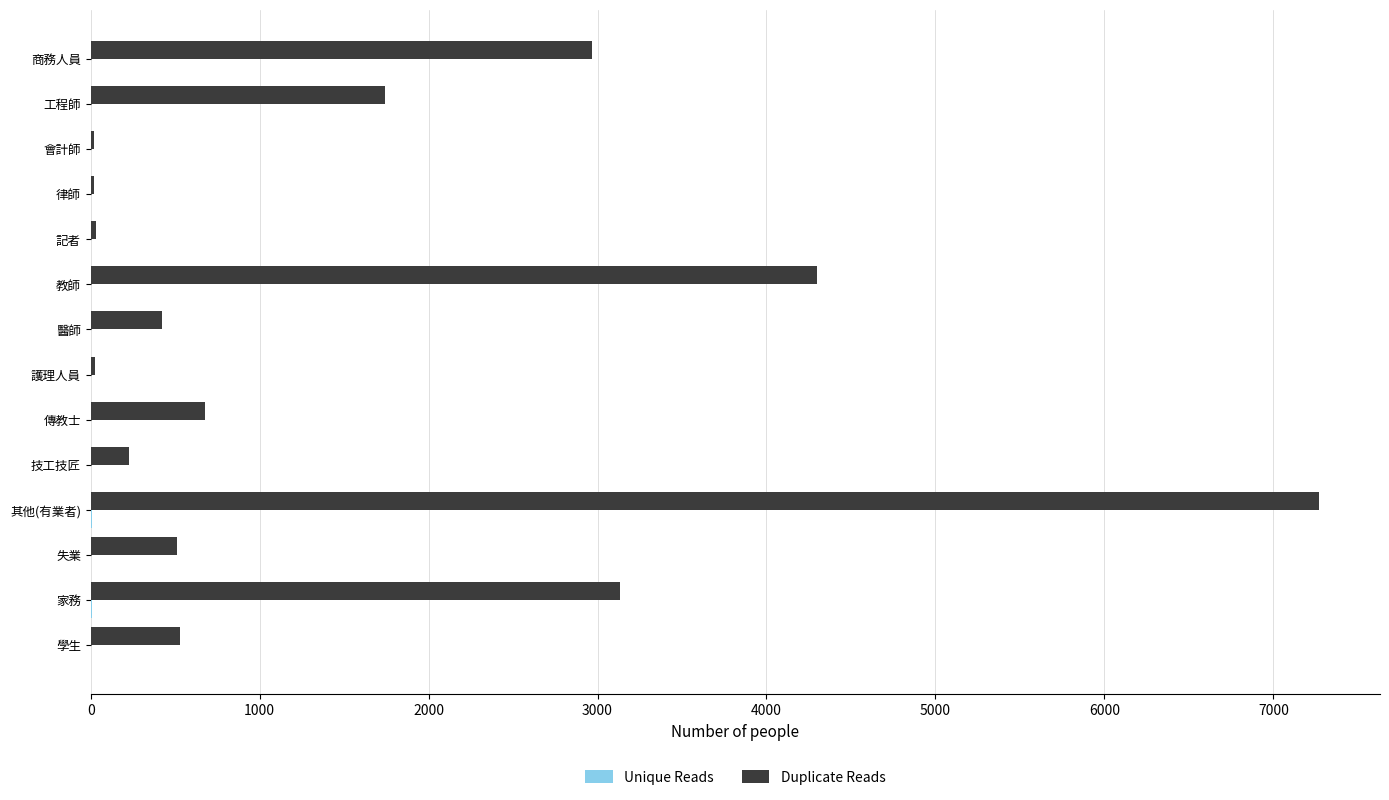

Which series changed the most between 工程師 and 失業?

Duplicate Reads